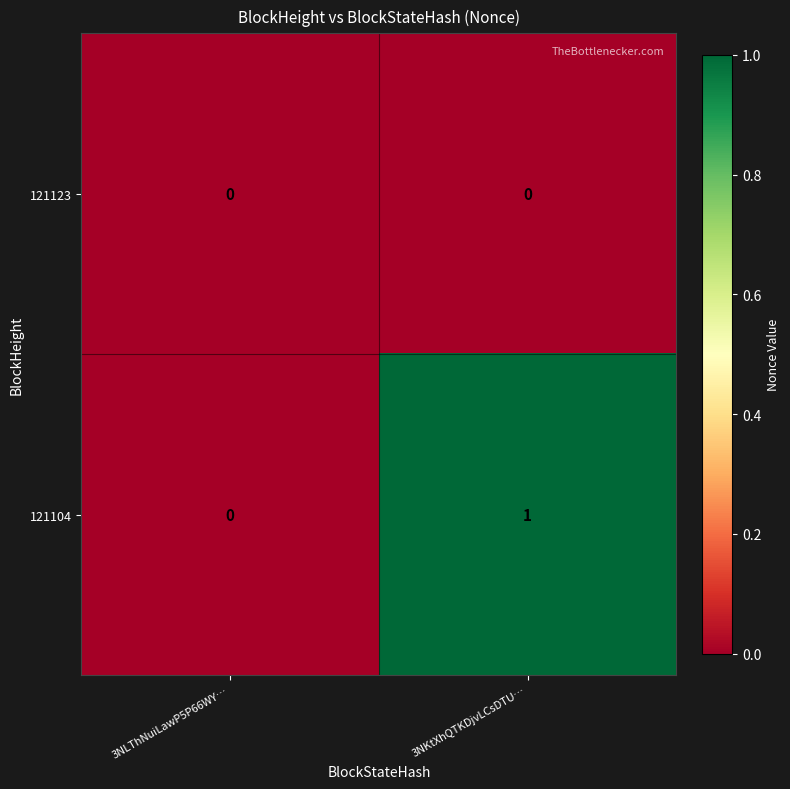

Between 3NLThNuiLawP5P66WY… and 3NKtXhQTKDjvLCsDTU…, which series saw the biggest shift?

121104